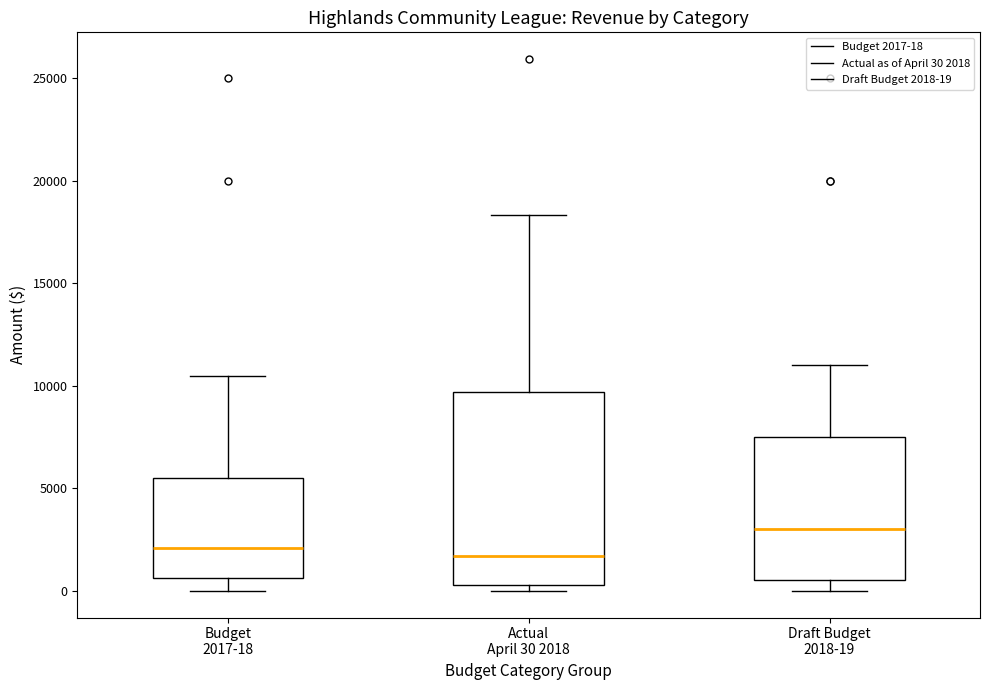

Where is the lower edge of the box for Actual April 30 2018 on the y-axis? The values are not printed on the chart, so give them approximately, as read against the axis.

500